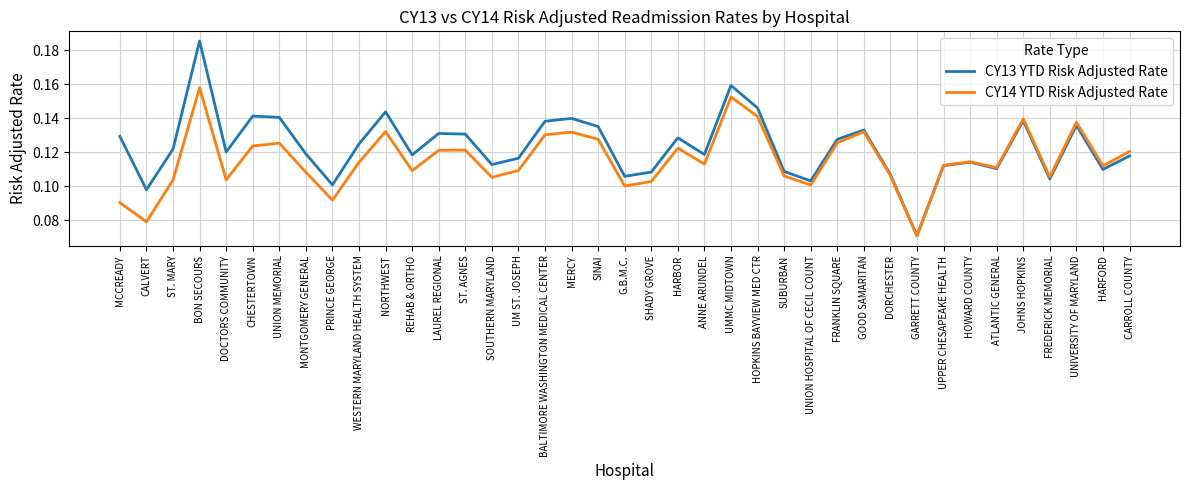

Where is CY13 YTD Risk Adjusted Rate nearest to the value 0?

GARRETT COUNTY